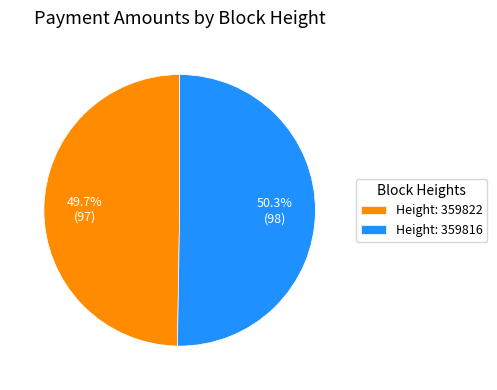

Does Height: 359816 account for over 50% of the chart?

Yes